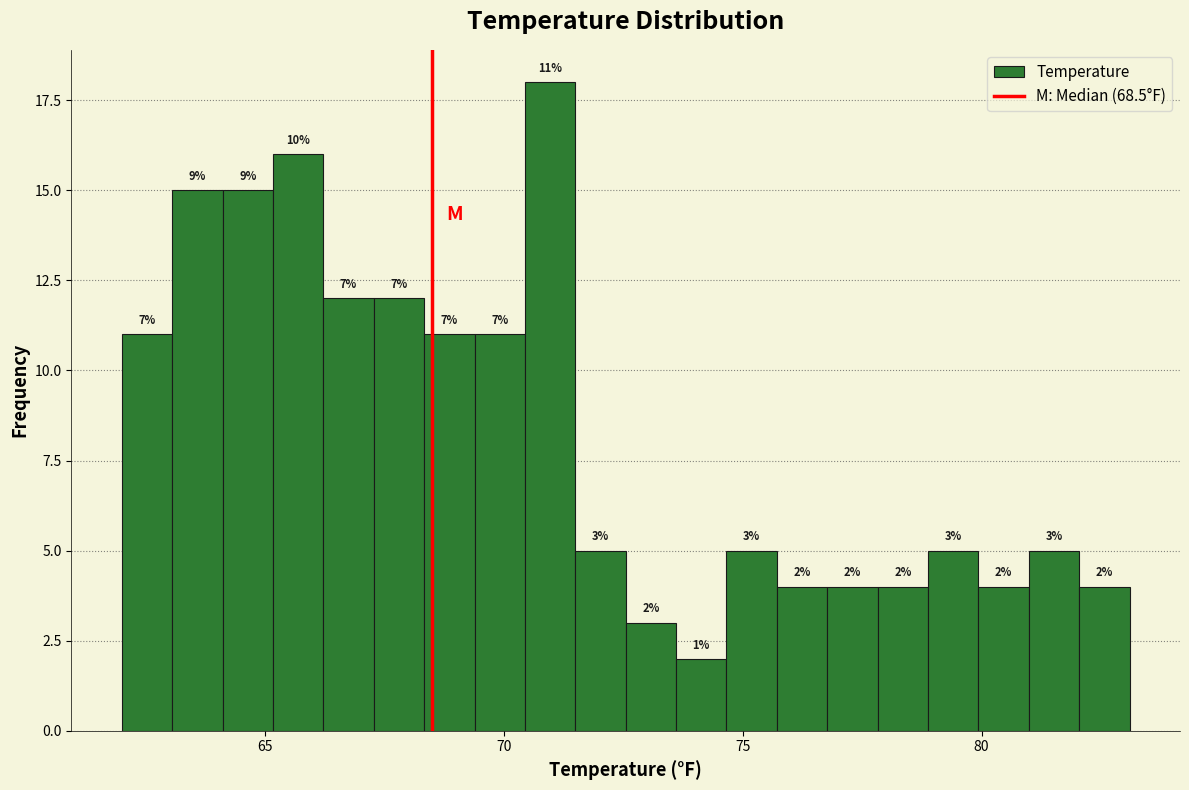

Around what value on the x-axis is the tallest bar? Give the approximate position of its centre, as read against the axis.

71.0